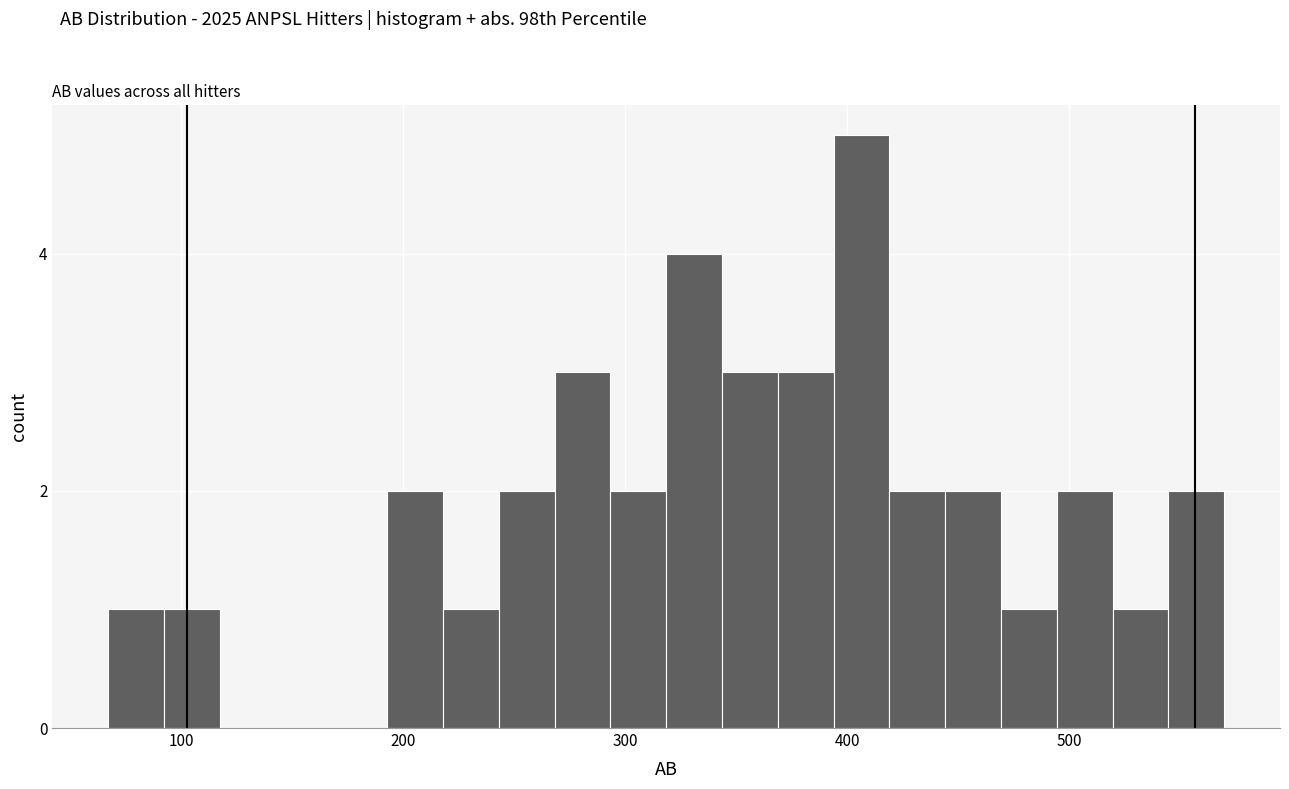

Around what value on the x-axis is the tallest bar? Give the approximate position of its centre, as read against the axis.

410